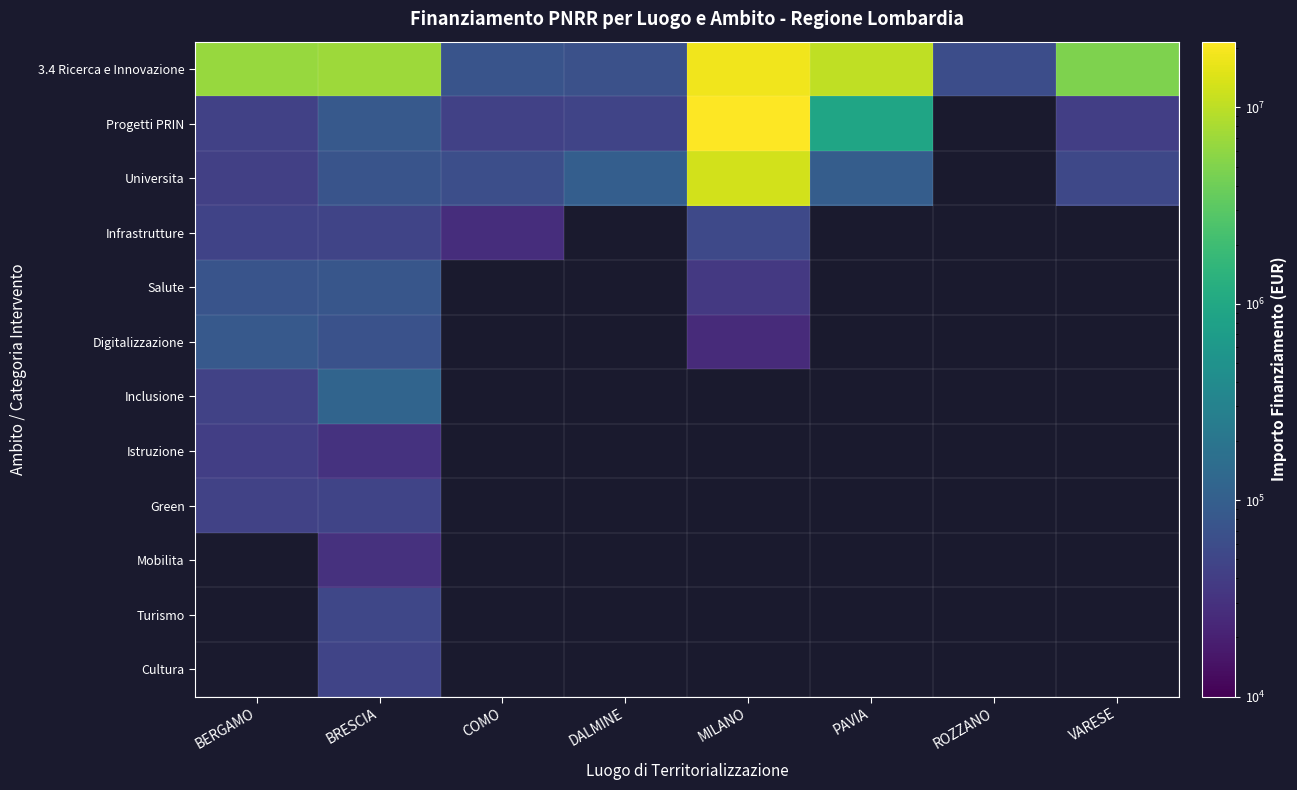

Is the value of Green at MILANO greater than the value of Salute at BRESCIA?

No